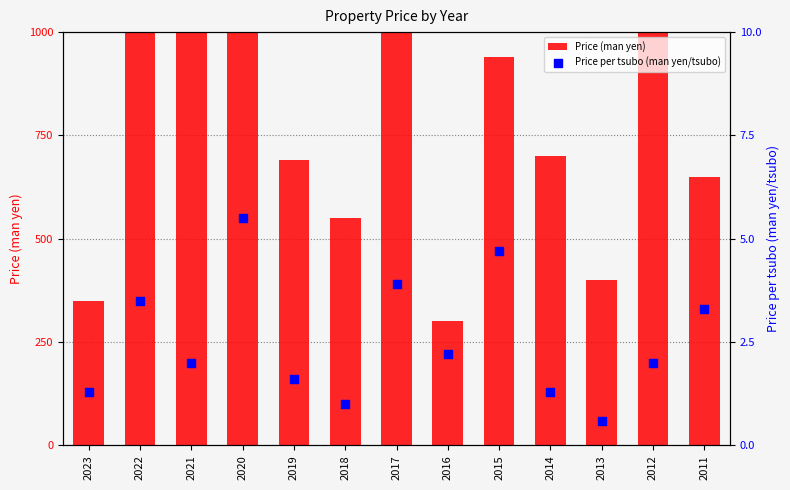

What are all the series names shown in the legend?

Price (man yen), Price per tsubo (man yen/tsubo)